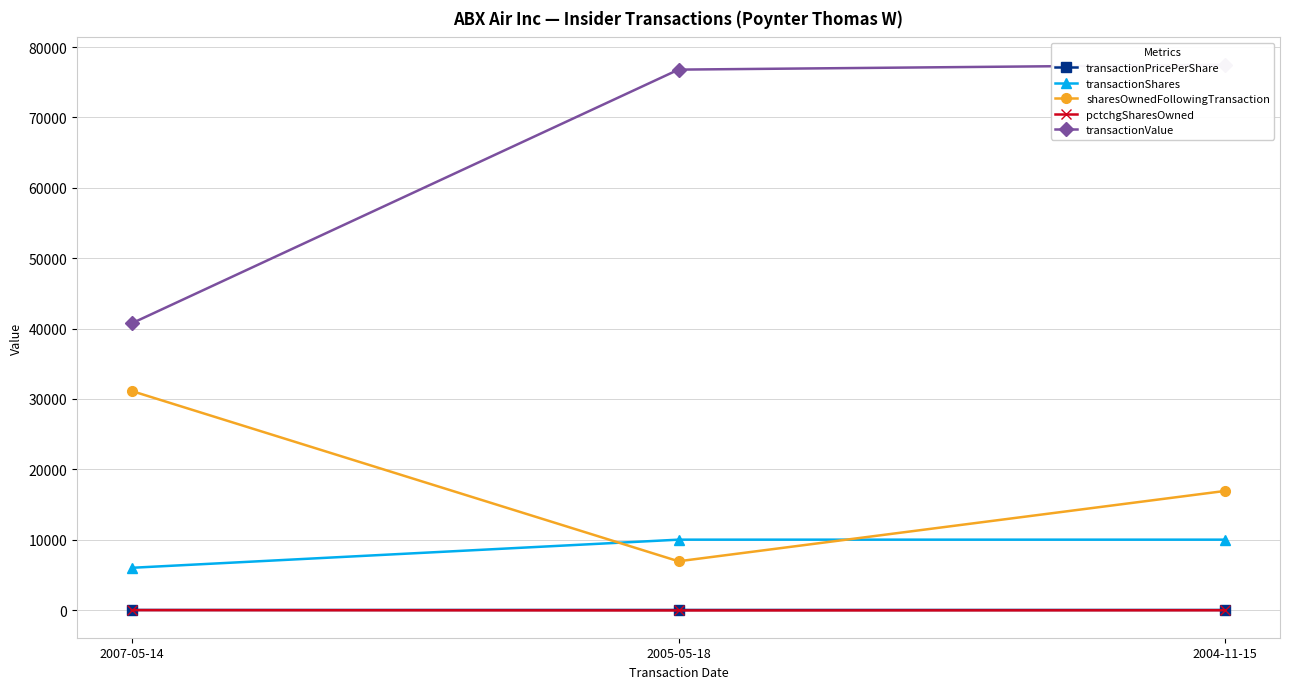

Reading left to right, what are all the values shown in this chart?

transactionPricePerShare: 6.8	7.7	7.8
transactionShares: 6000.0	10000.0	10000.0
sharesOwnedFollowingTransaction: 31128.0	6928.0	16928.0
pctchgSharesOwned: -16.0	-59.0	-37.0
transactionValue: 40740.0	76800.0	77500.0